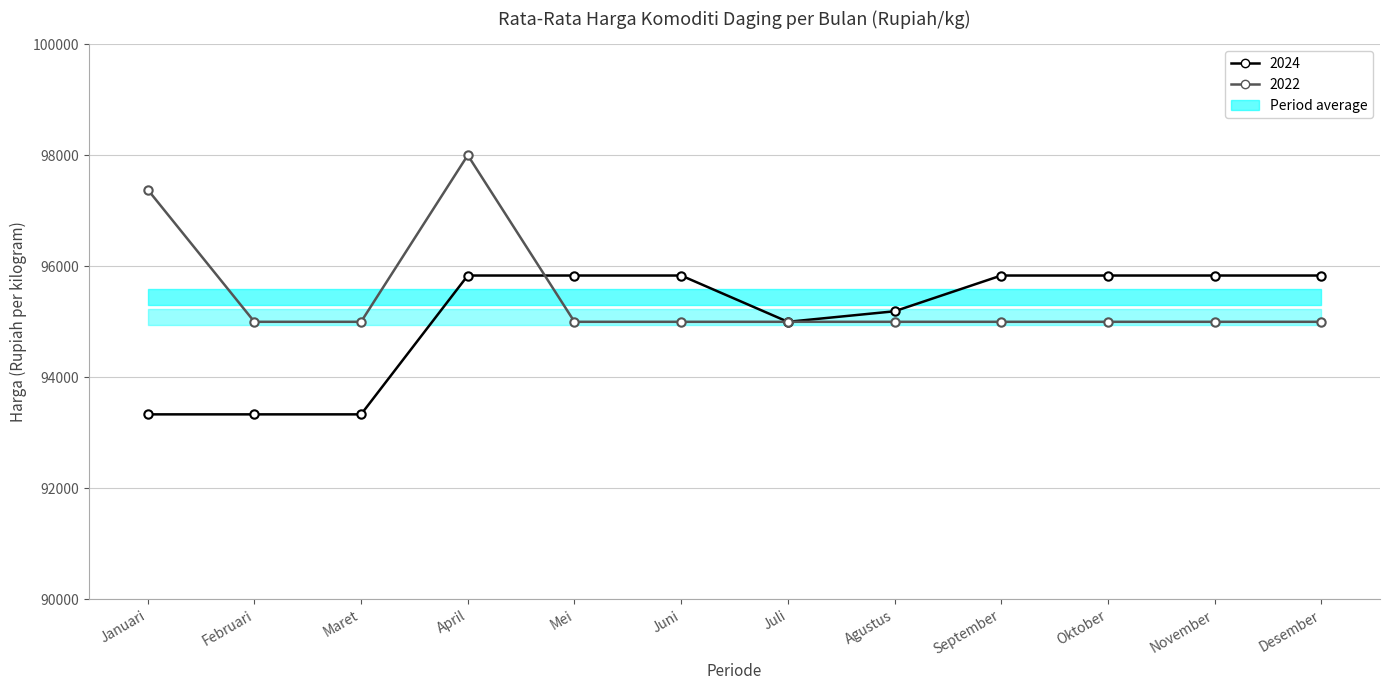

At which category is the sum across all series the highest?

April